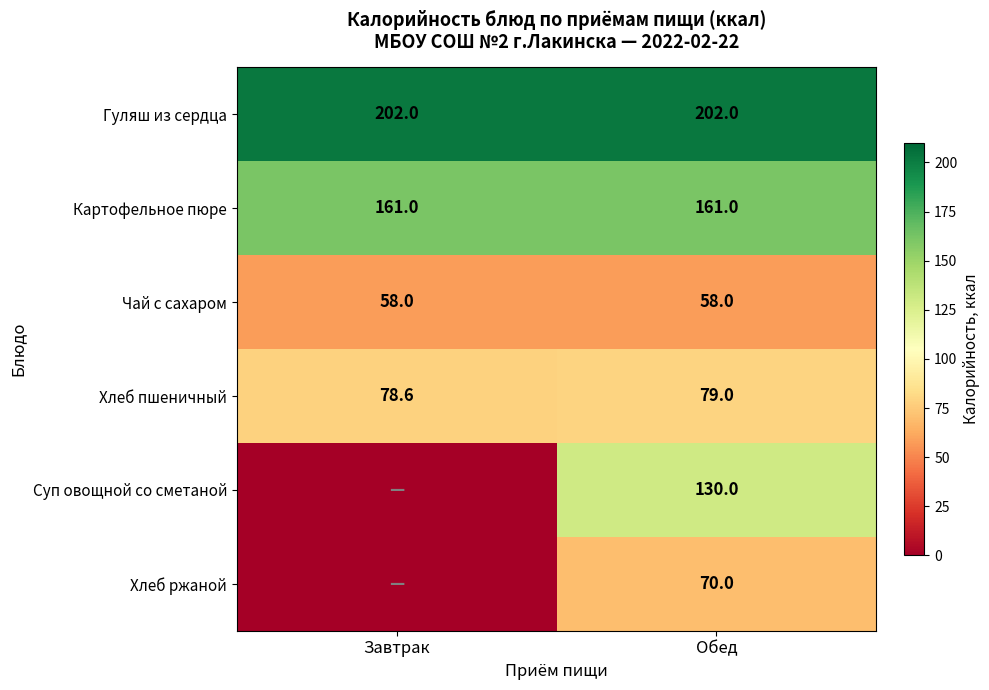

What is the sum of all Картофельное пюре values?

322.0